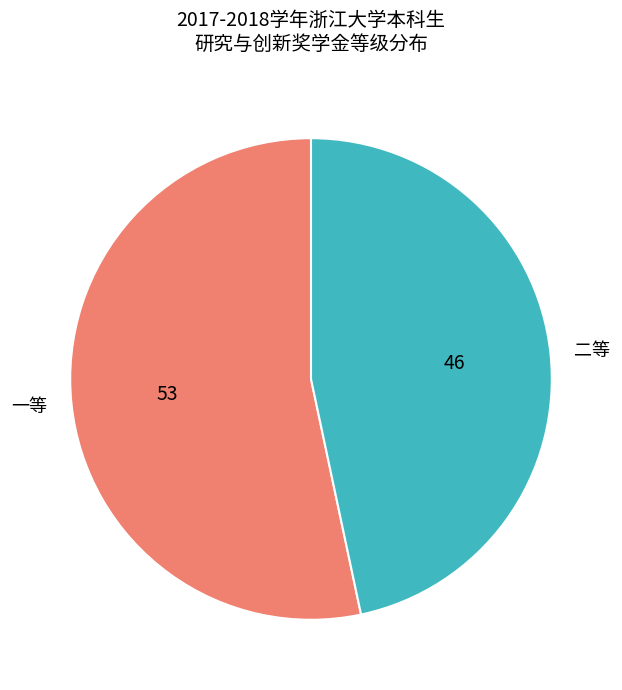

Which slice is the smallest?

二等